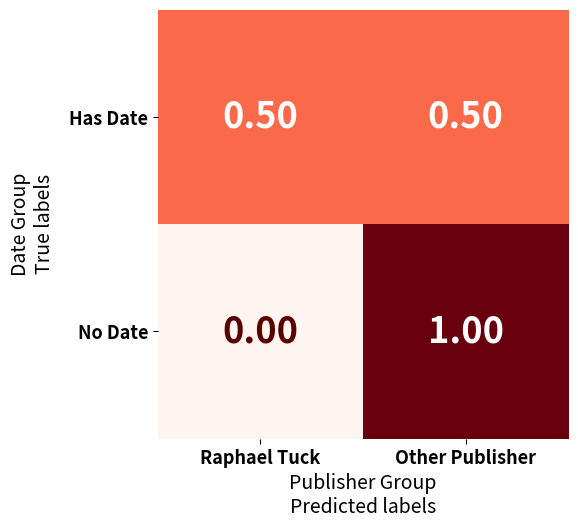

At which label is No Date closest to 0?

Raphael Tuck